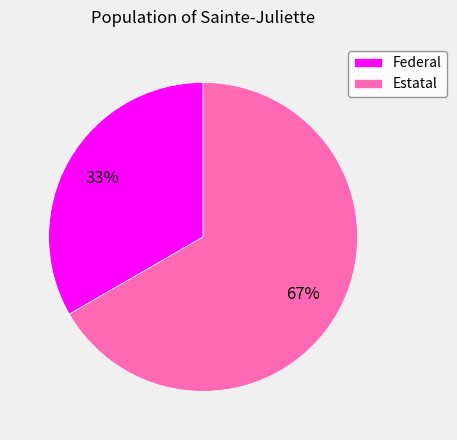

To the nearest percent, what is the combined percentage of Federal and Estatal?

100%